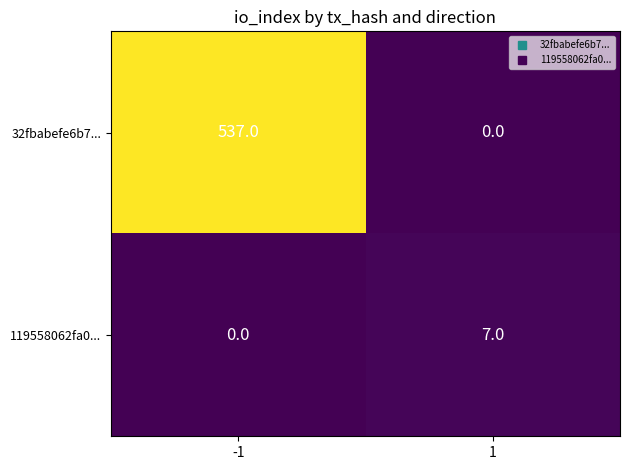

Which series has the largest total across all categories?

32fbabefe6b7...